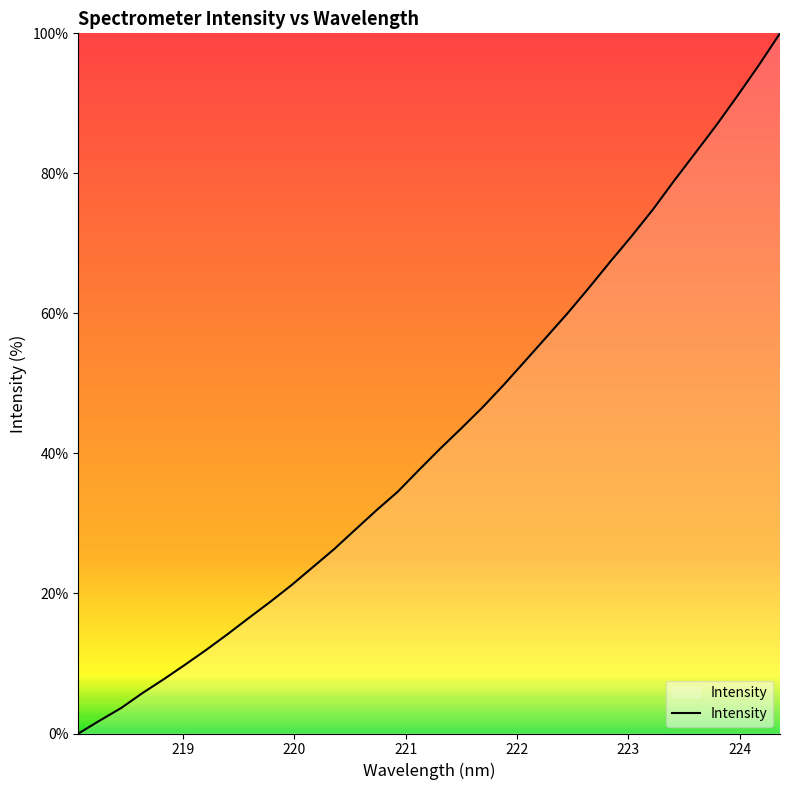

Does the chart have visible grid lines?

No